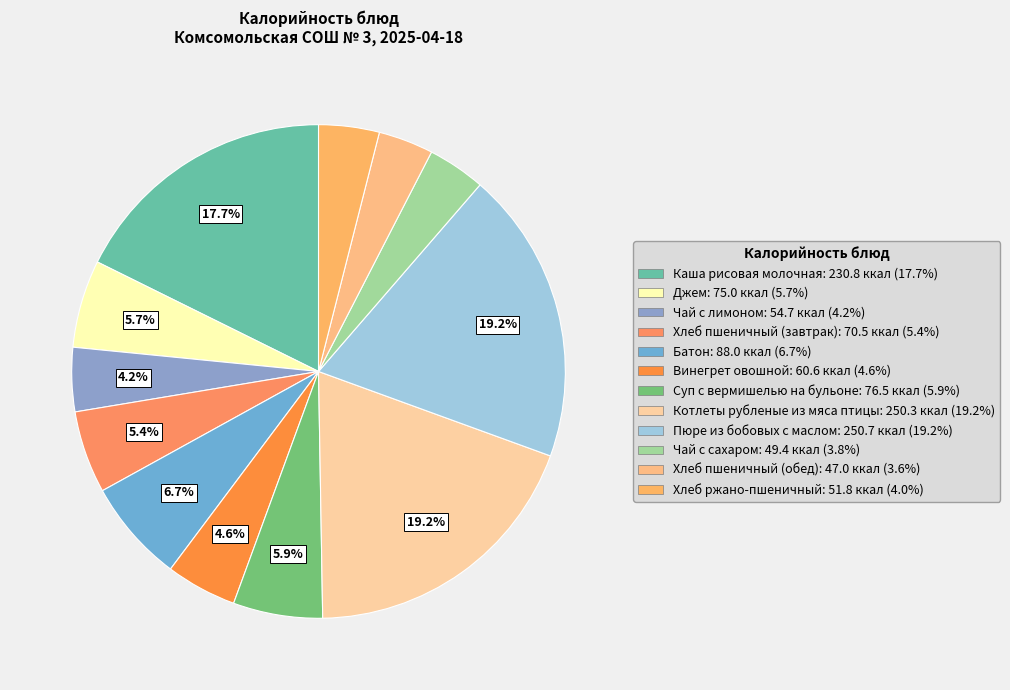

Combined, do Батон and Пюре из бобовых с маслом account for over 50%?

No